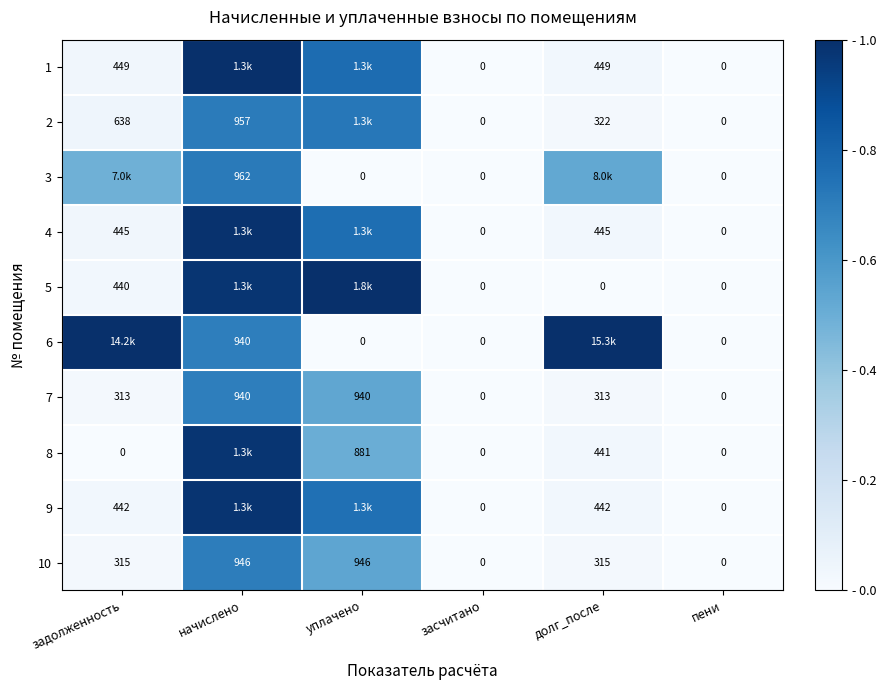

At how many categories does at least one series exceed 0?

4